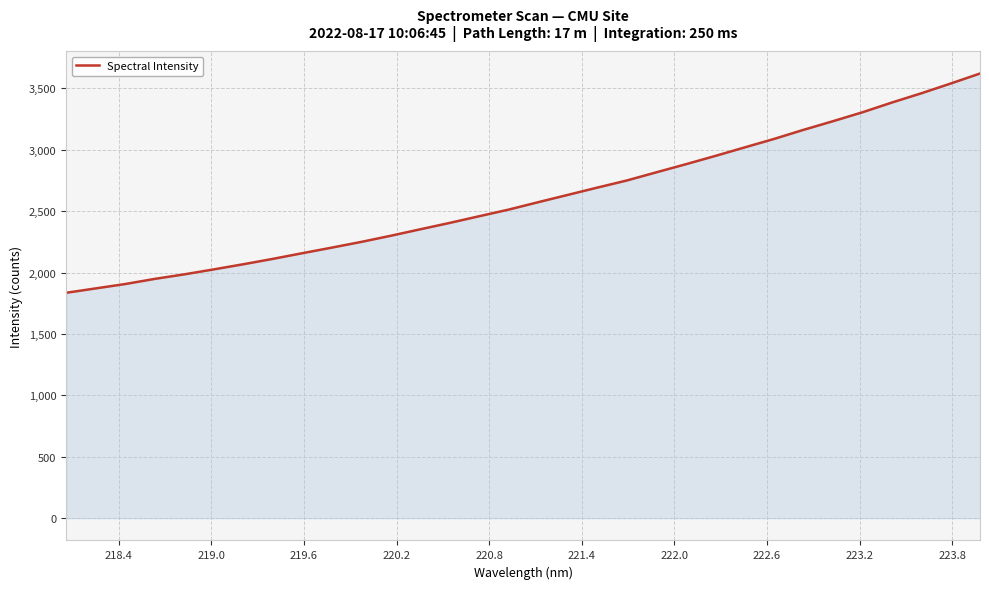

What is the difference between the maximum and minimum values?

1785.1